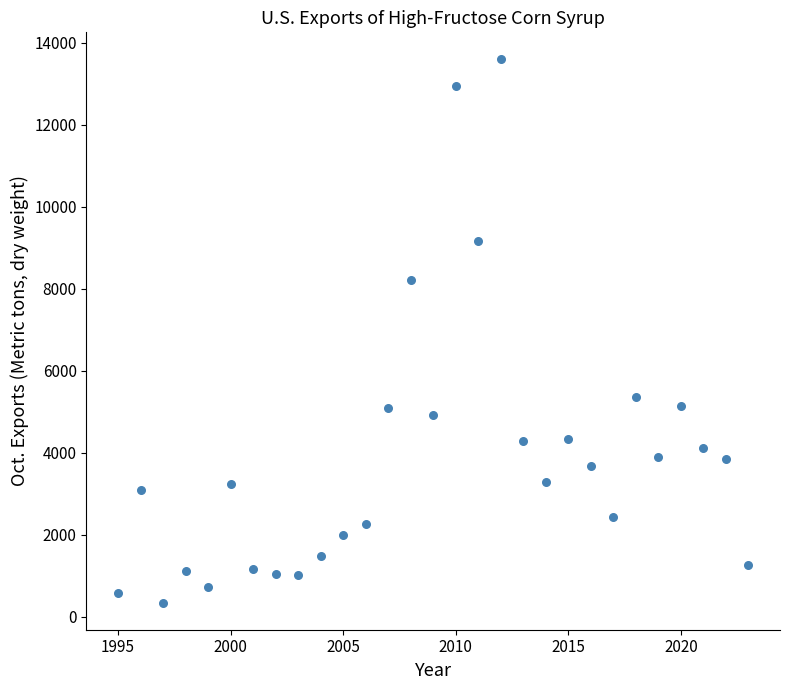

What is the range of Y values (max minus min)?

13240.6